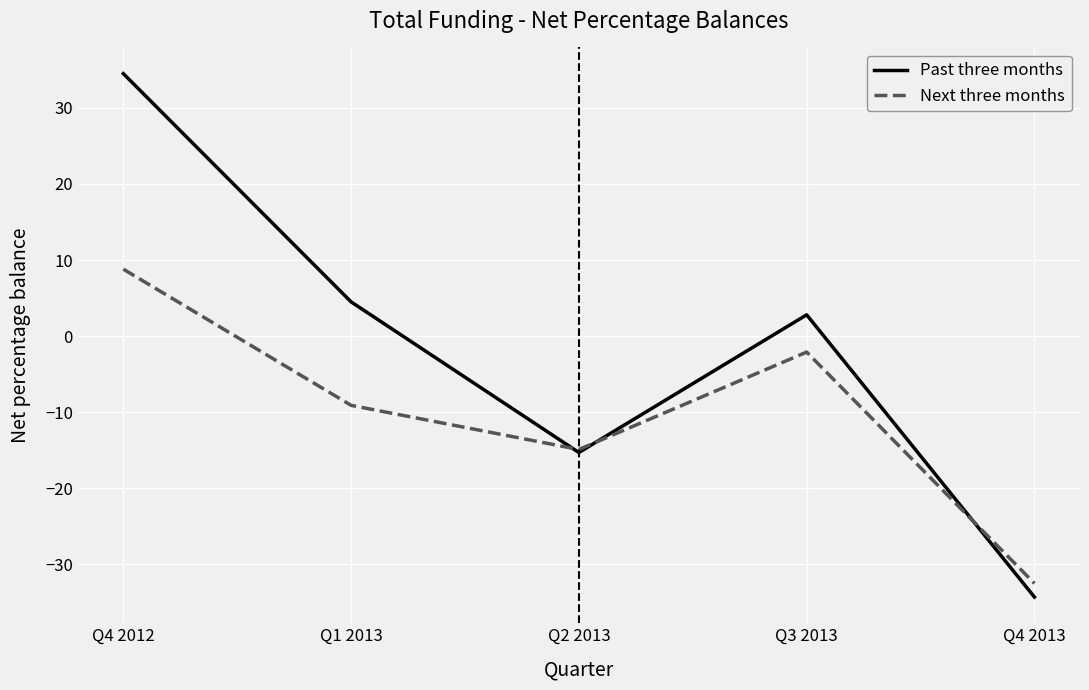

Reading left to right, what are all the values shown in this chart?

Past three months: 34.5	4.5	-15.3	2.8	-34.3
Next three months: 8.8	-9.1	-14.9	-2.1	-32.5